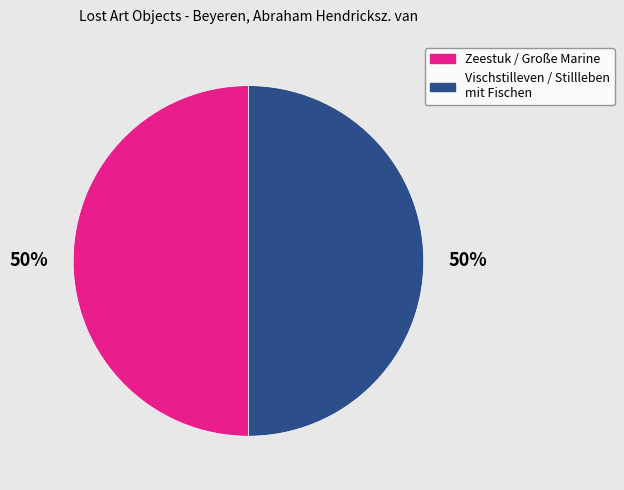

How many segments does this pie chart have?

2